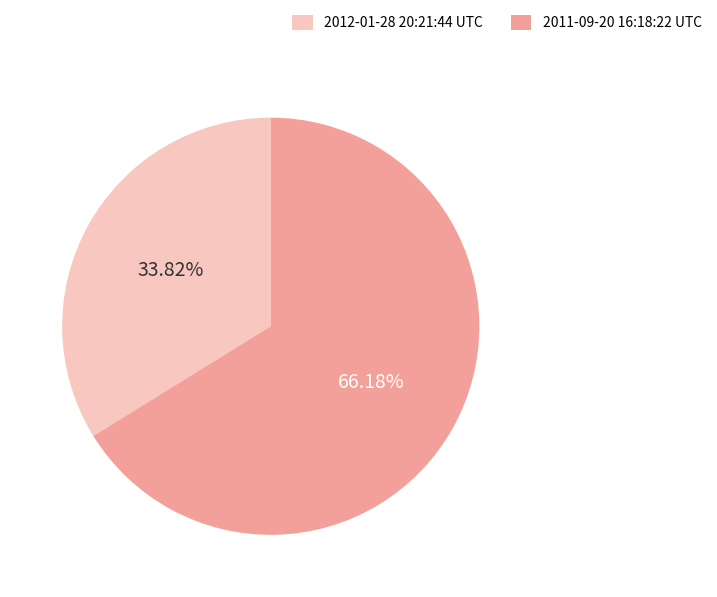

What is the majority slice?

2011-09-20 16:18:22 UTC